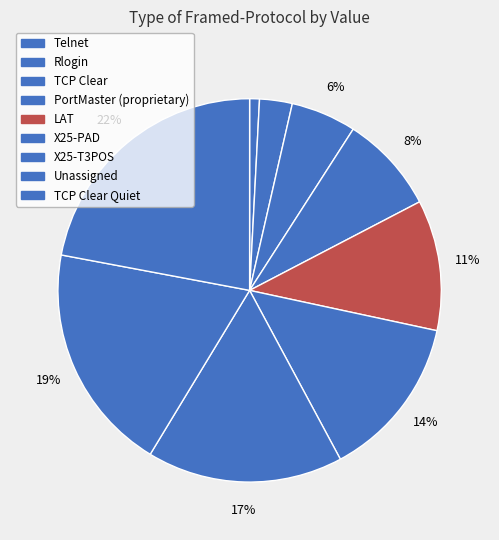

Does PortMaster (proprietary) account for over 50% of the chart?

No